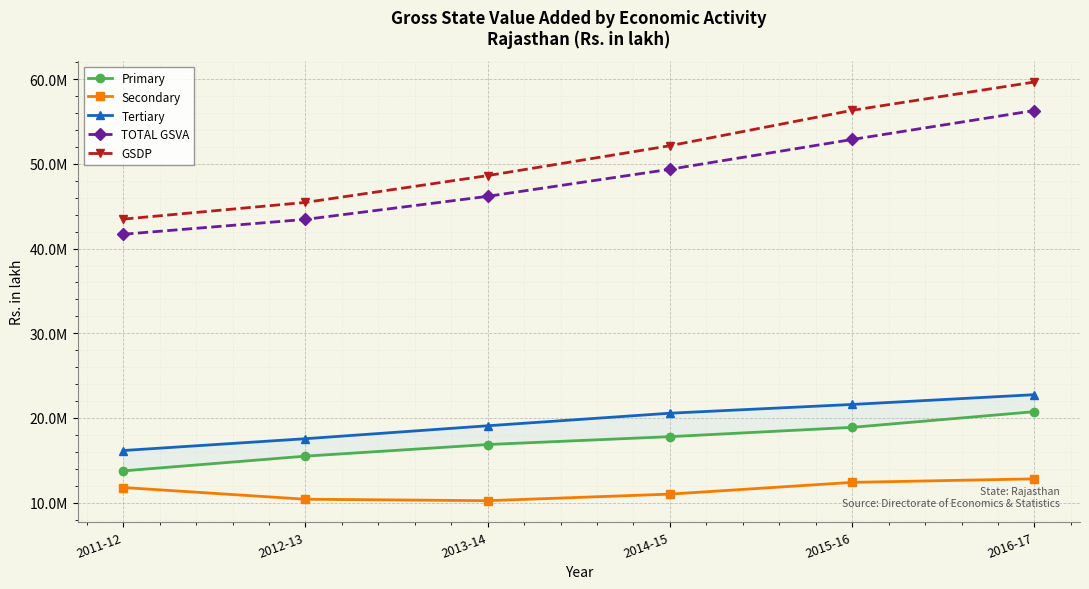

What position from the left is 2013-14?

3